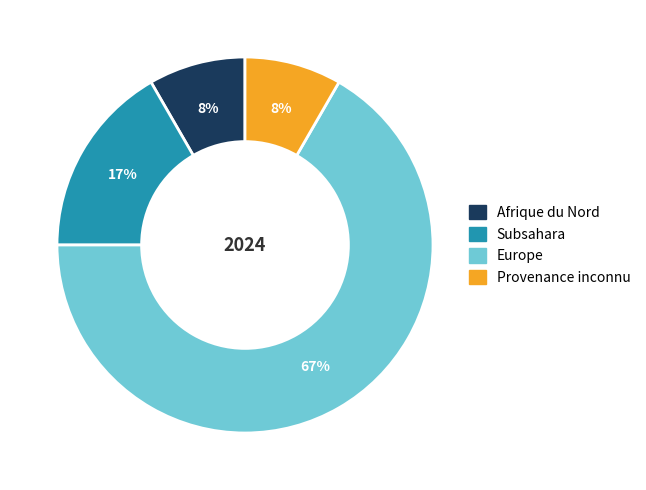

Which slice is the largest?

Europe